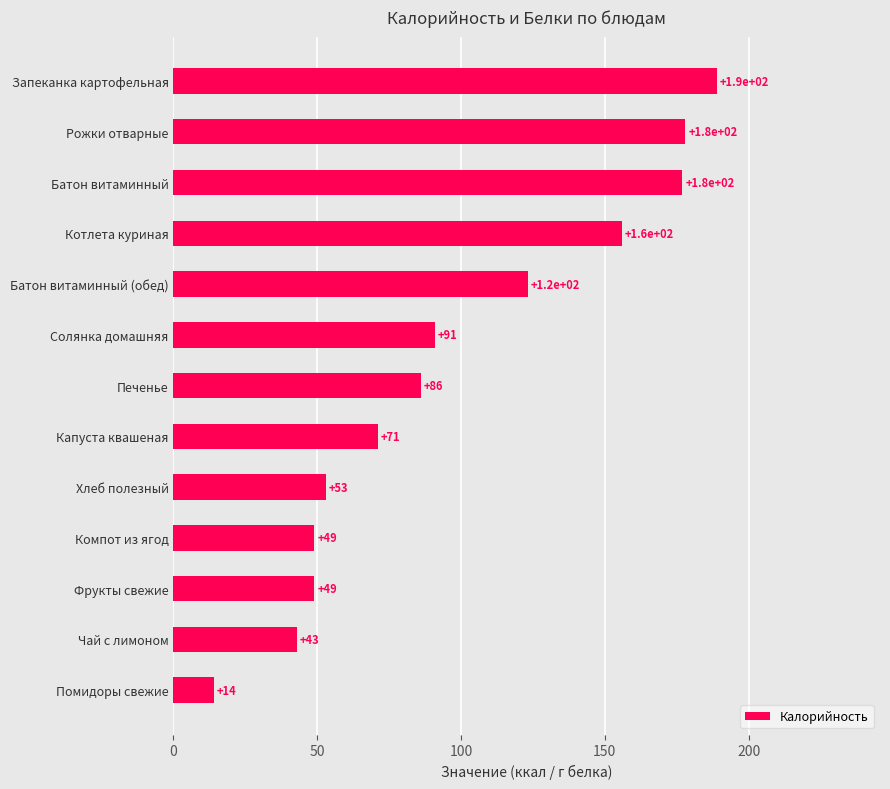

At which category does the chart reach its peak across all series?

Запеканка картофельная